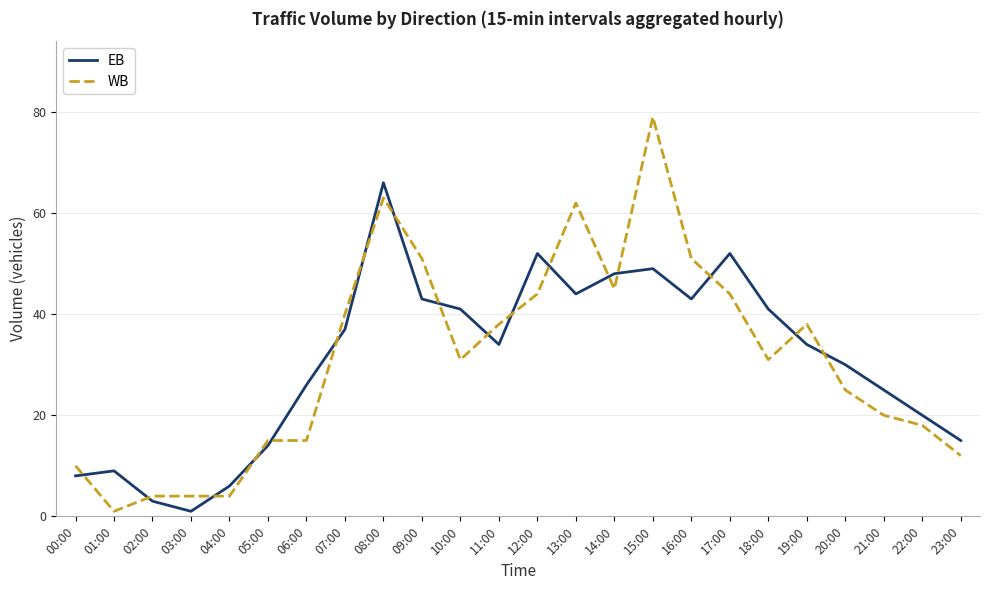

What is the lowest value of the EB series?

1